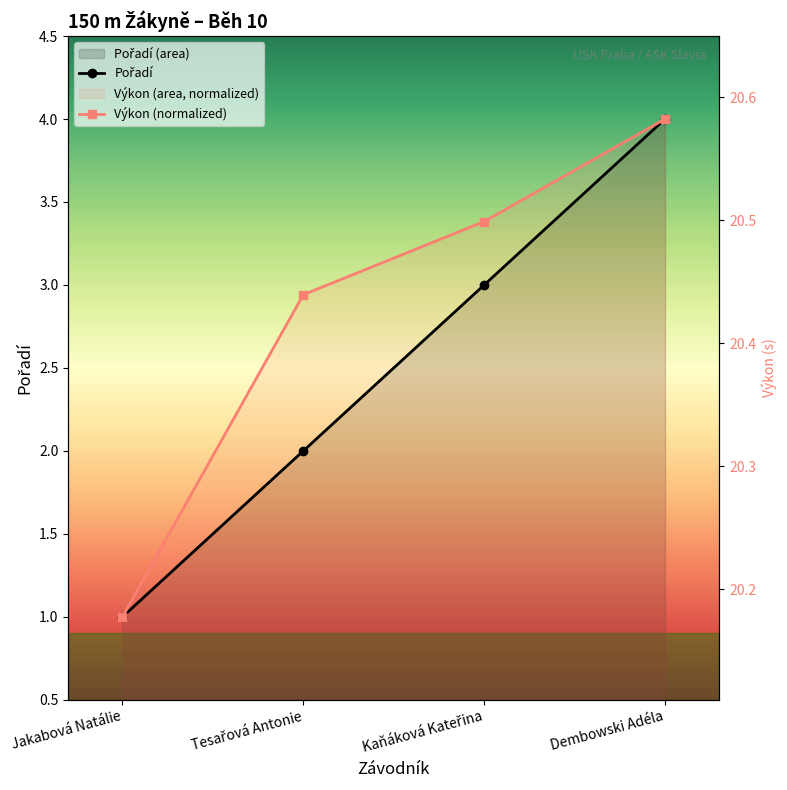

What is the difference between the maximum and second lowest values in the Výkon series?

0.1